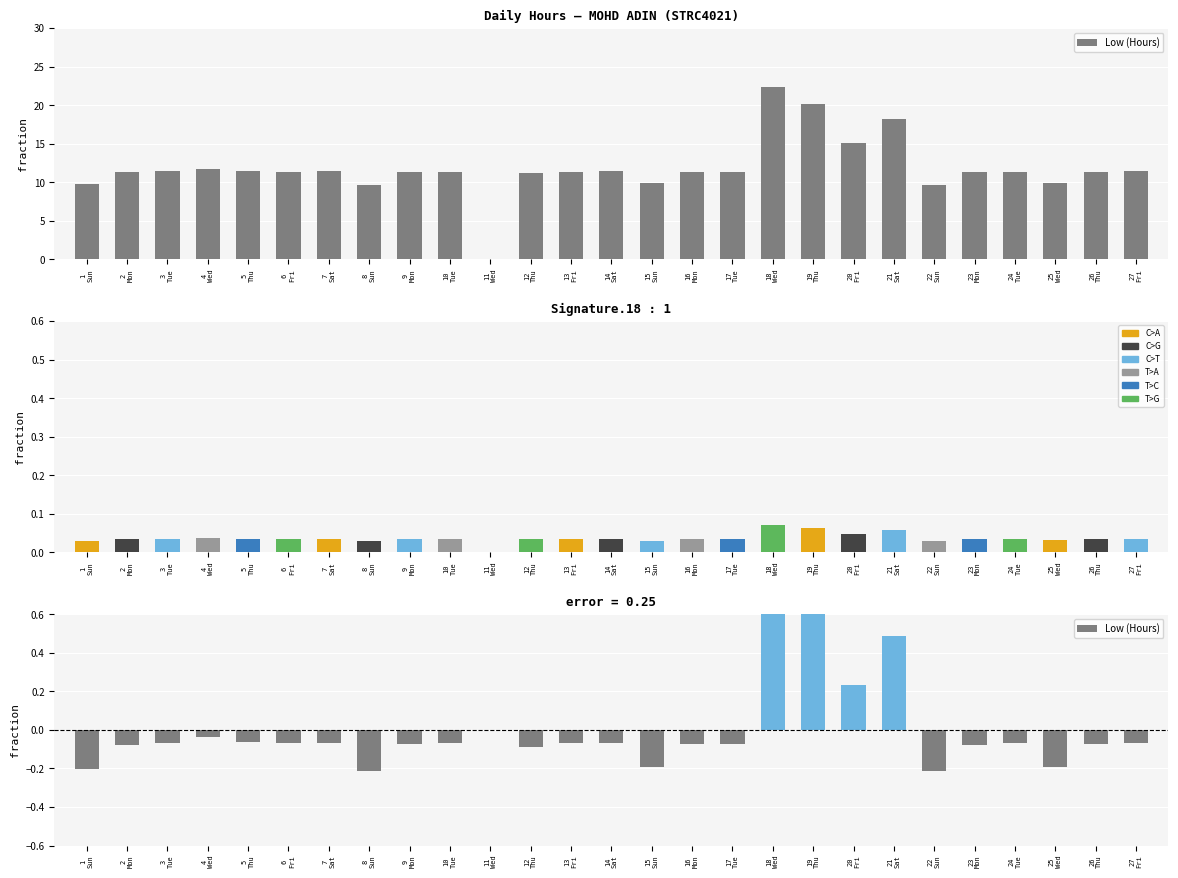

The value at 6
Fri is 17.6. True or false?

False